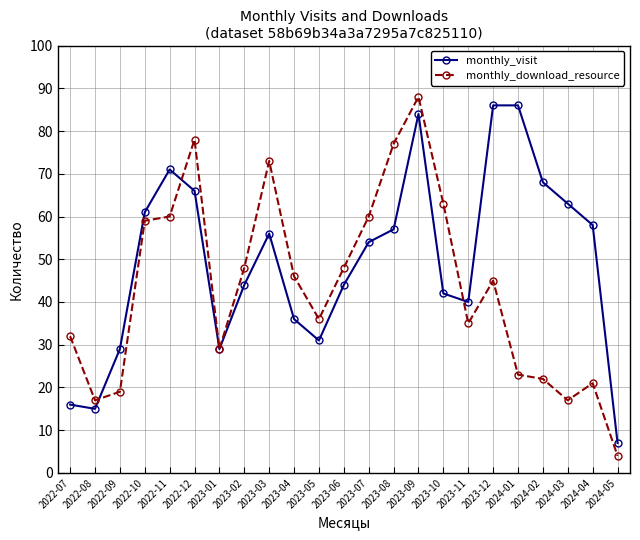

Rank the series at 2023-11 from lowest to highest value.

monthly_download_resource, monthly_visit